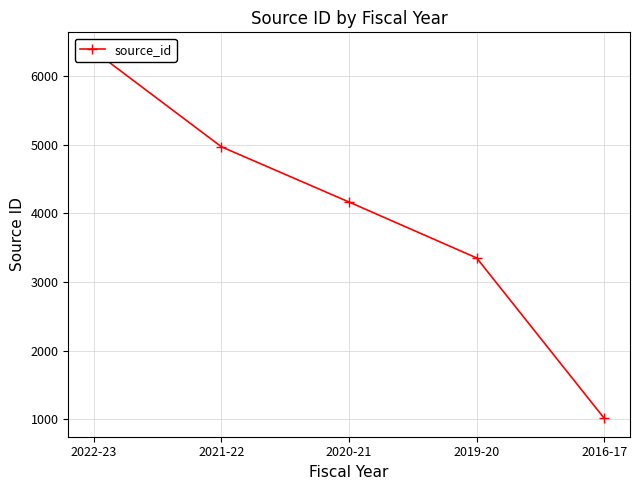

Where is the data nearest to the value 3691?

2019-20